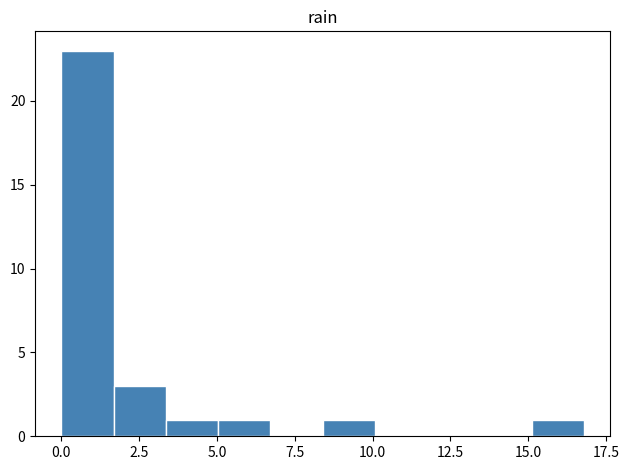

Around what value on the x-axis is the tallest bar? Give the approximate position of its centre, as read against the axis.

1.0